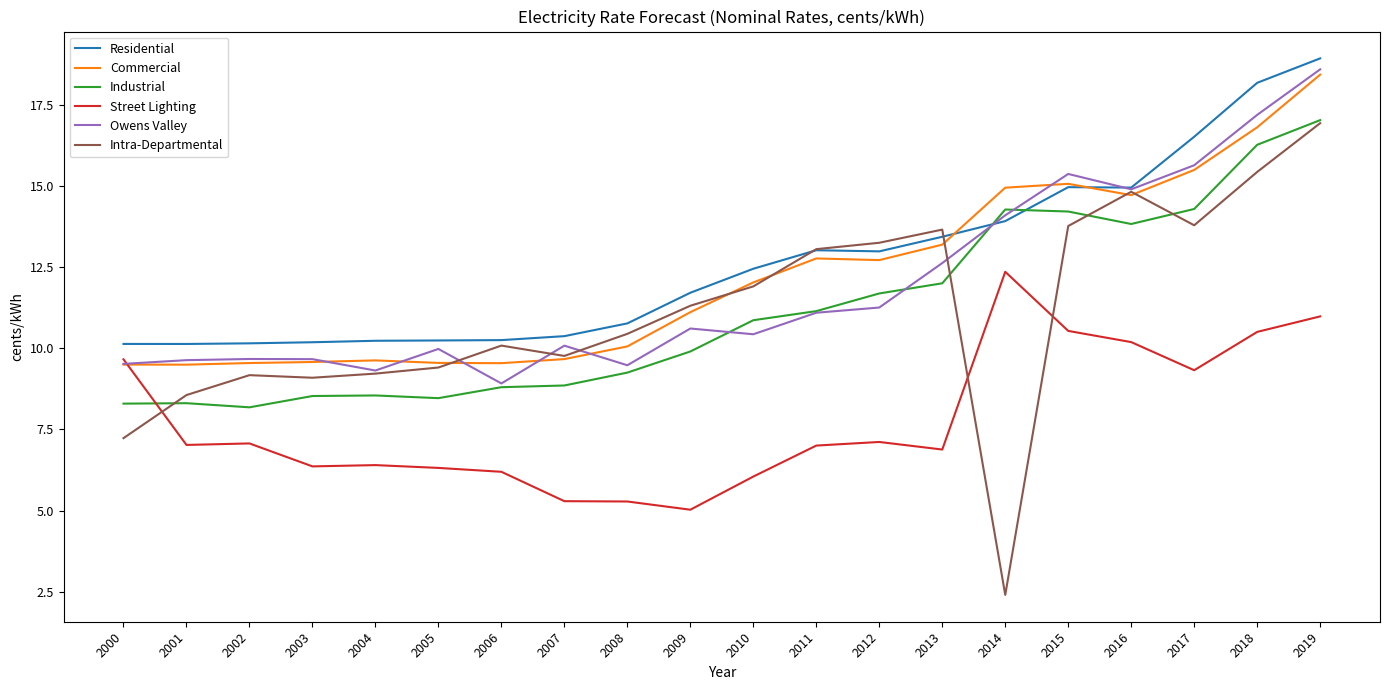

Is this an area chart (filled region under the line)?

No